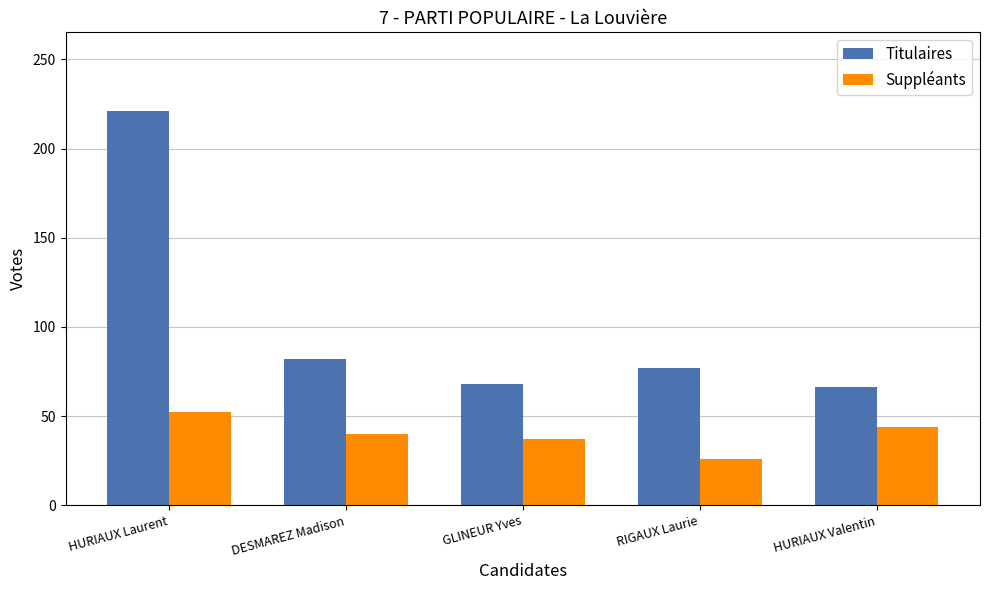

What is the label of the 2nd bar from the left?

DESMAREZ Madison